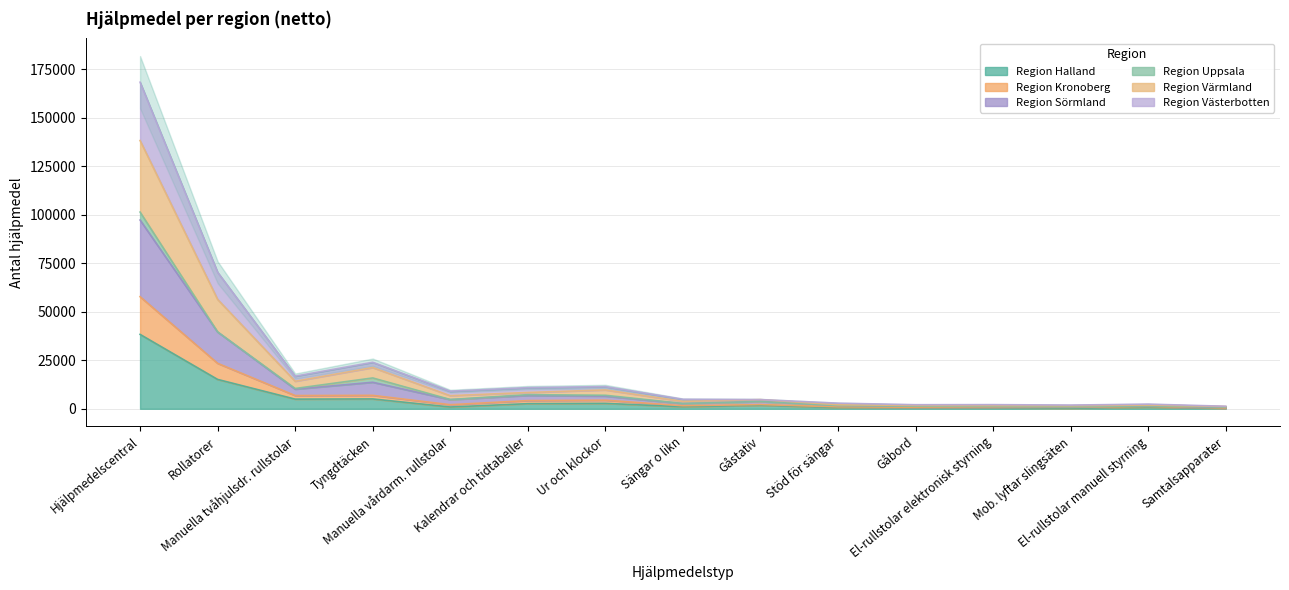

What is the highest value of the Region Halland series?

38322